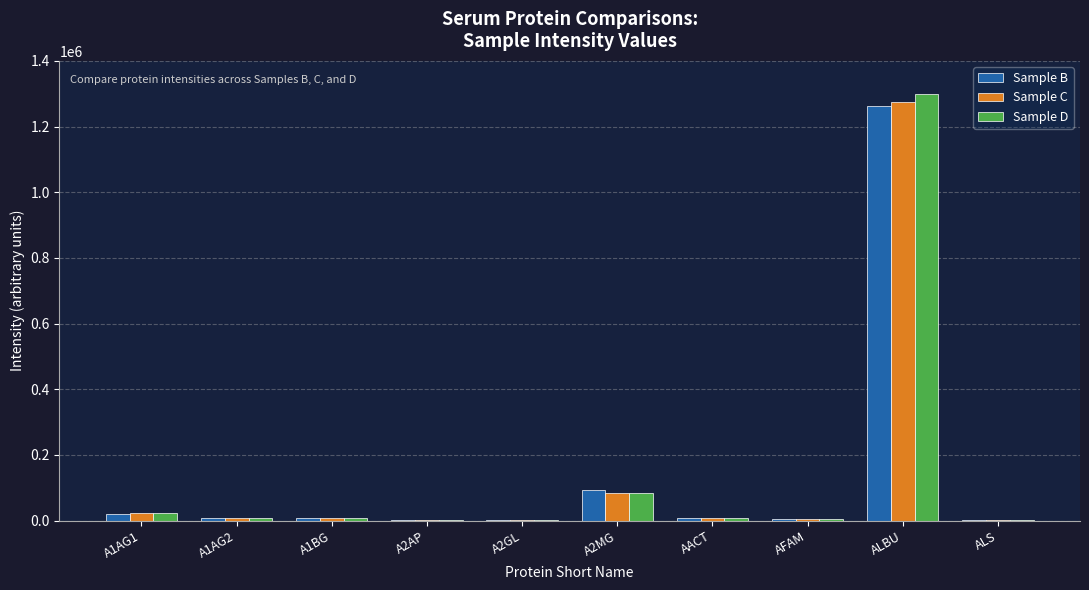

Which series has the widest spread of values?

Sample D